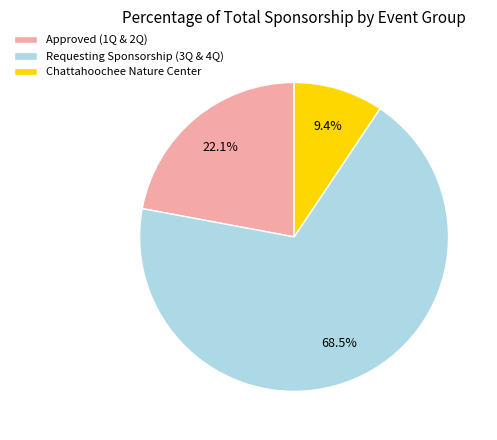

Which has a higher value, Requesting Sponsorship (3Q & 4Q) or Approved (1Q & 2Q)?

Requesting Sponsorship (3Q & 4Q)